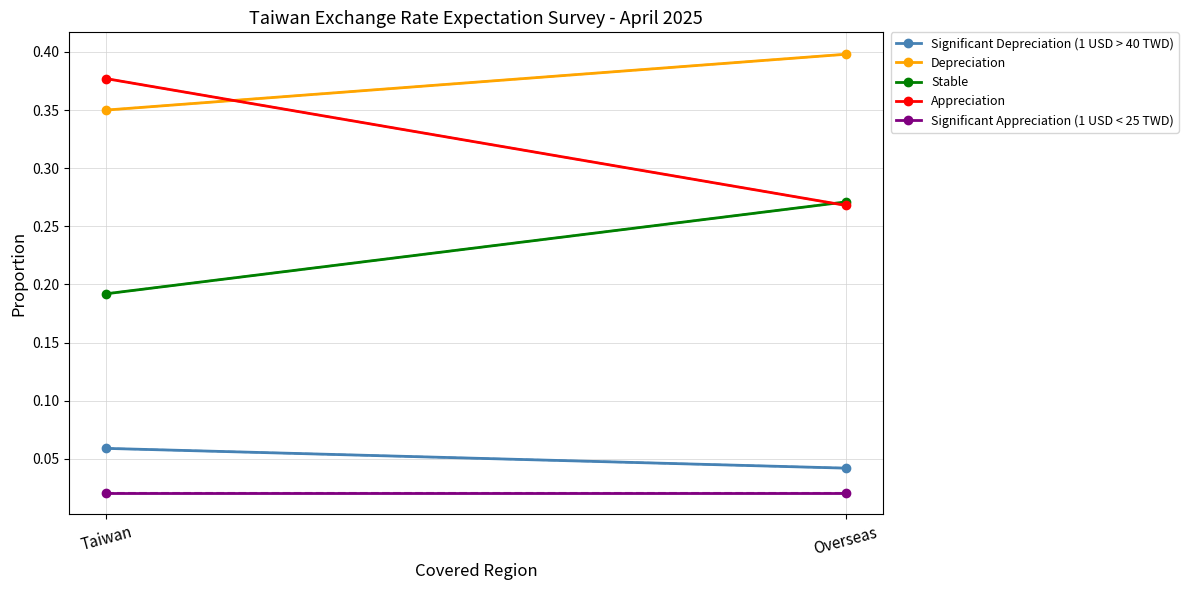

How many lines are shown in the chart?

5